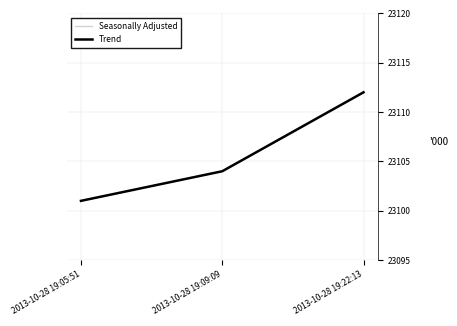

What is the minimum value for Trend?

23101